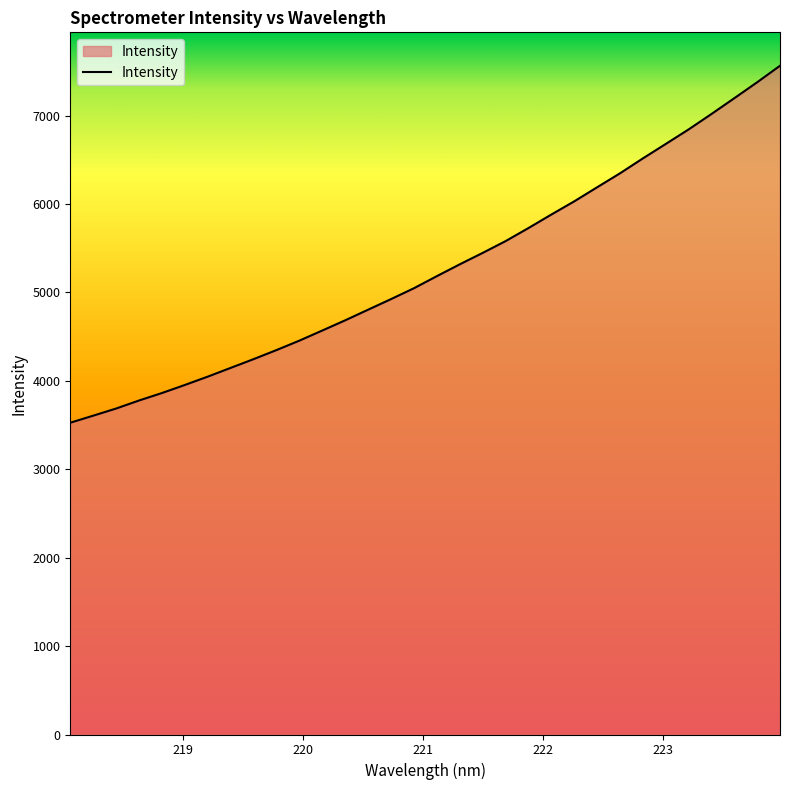

How many lines are shown in the chart?

1